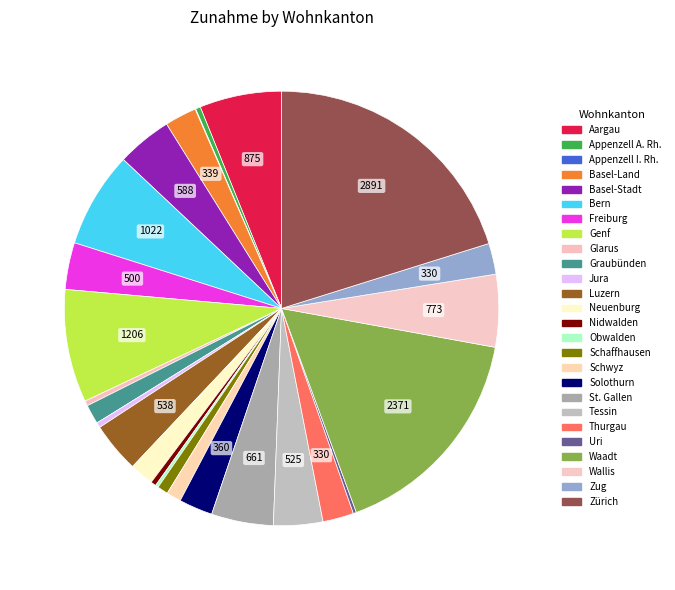

What is the total percentage of Zürich and St. Gallen?

24.8%